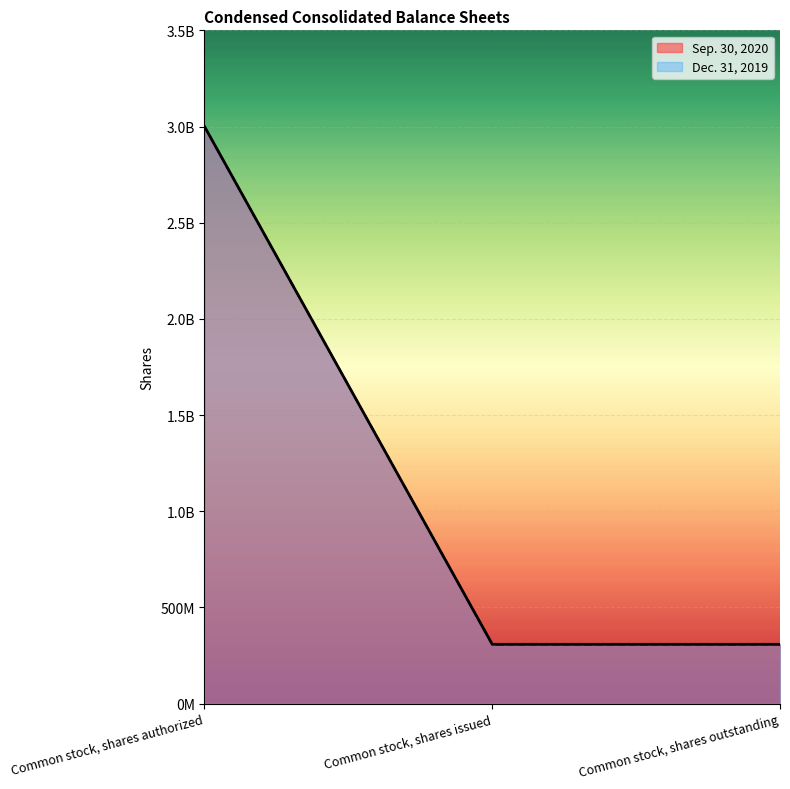

Count the Sep. 30, 2020 values in the range 307750100 to 3000000000.

3